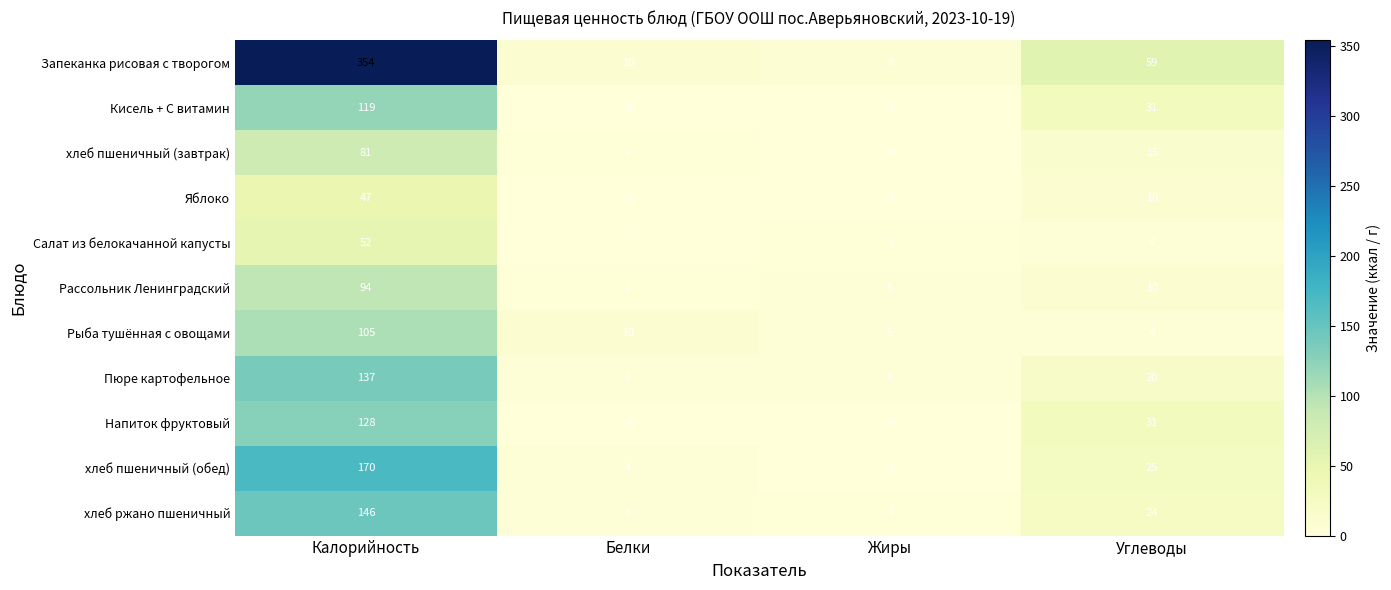

At which label does Рассольник Ленинградский reach its peak?

Калорийность